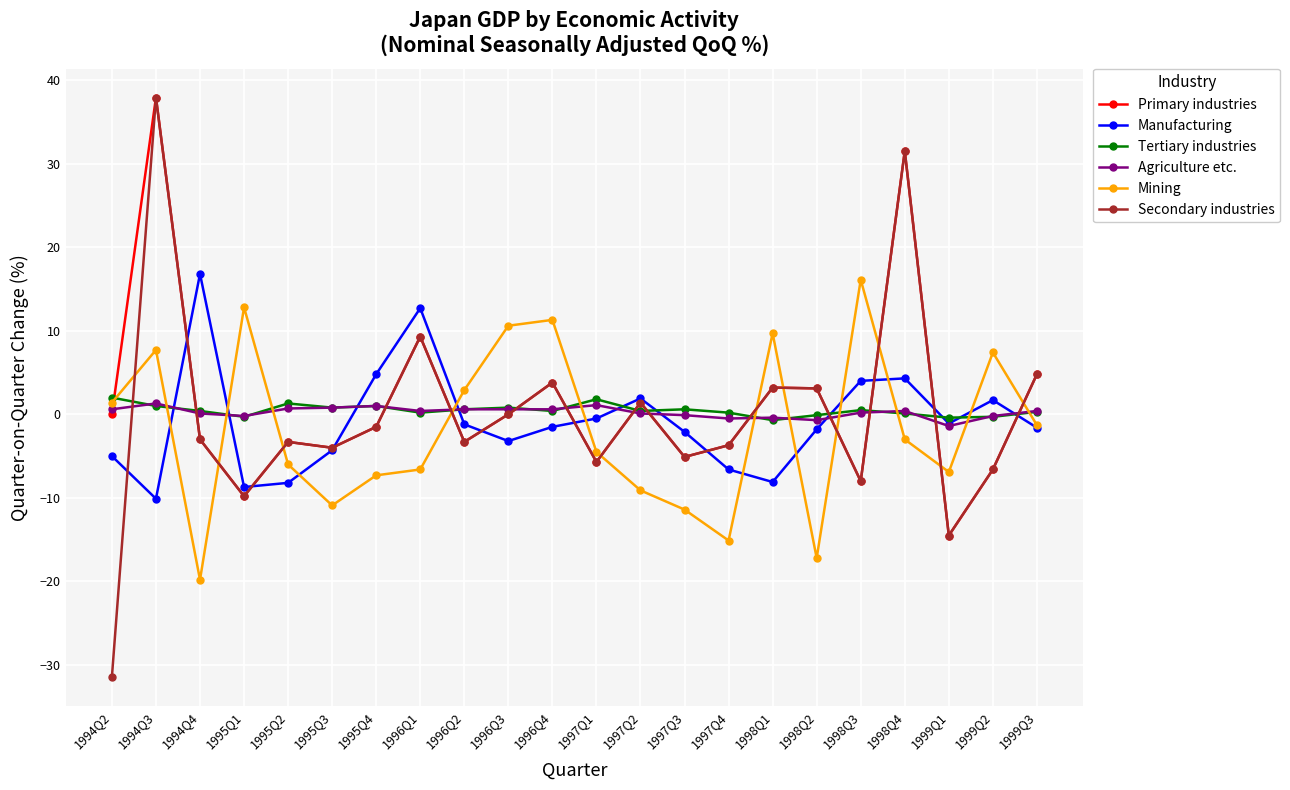

Is it true that Primary industries equals -6.6 at 1999Q2?

True